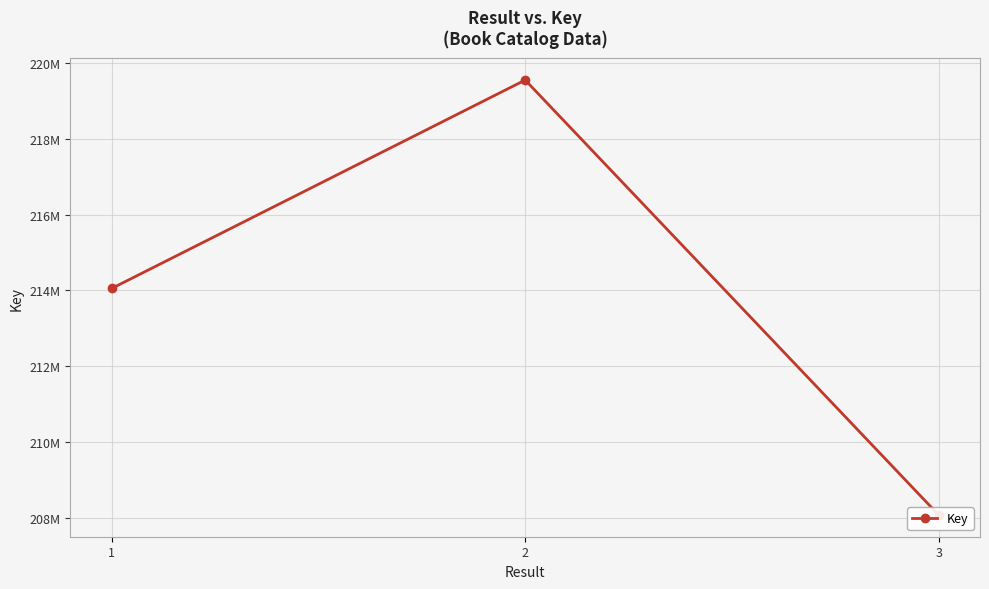

Which category has the highest value across all series?

2